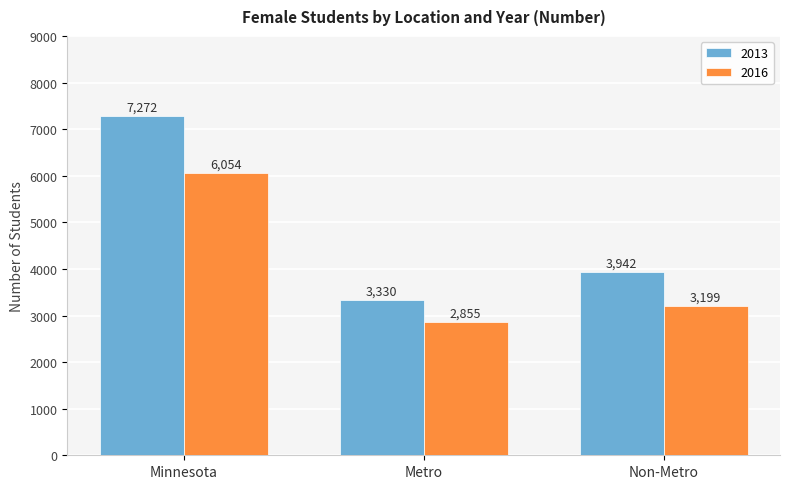

Is it true that 2016 equals 799 at Non-Metro?

False